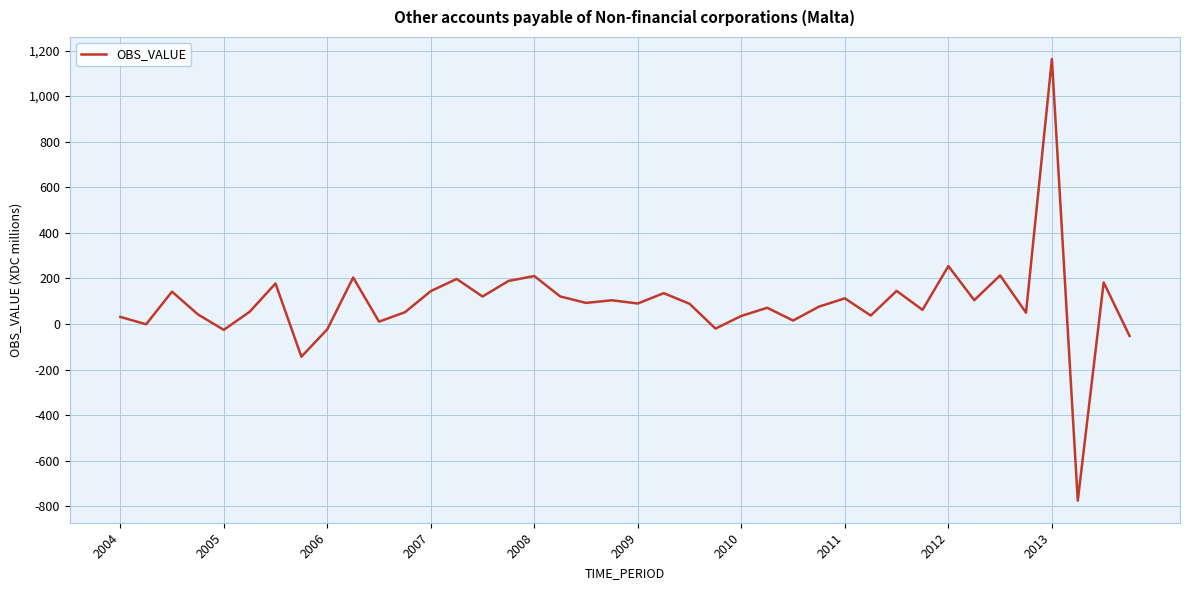

What is the smallest value displayed?

-775.5